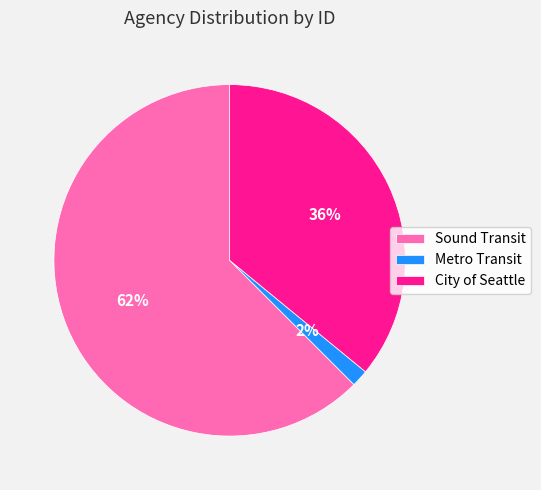

Is there any slice that represents more than half of the pie?

Yes